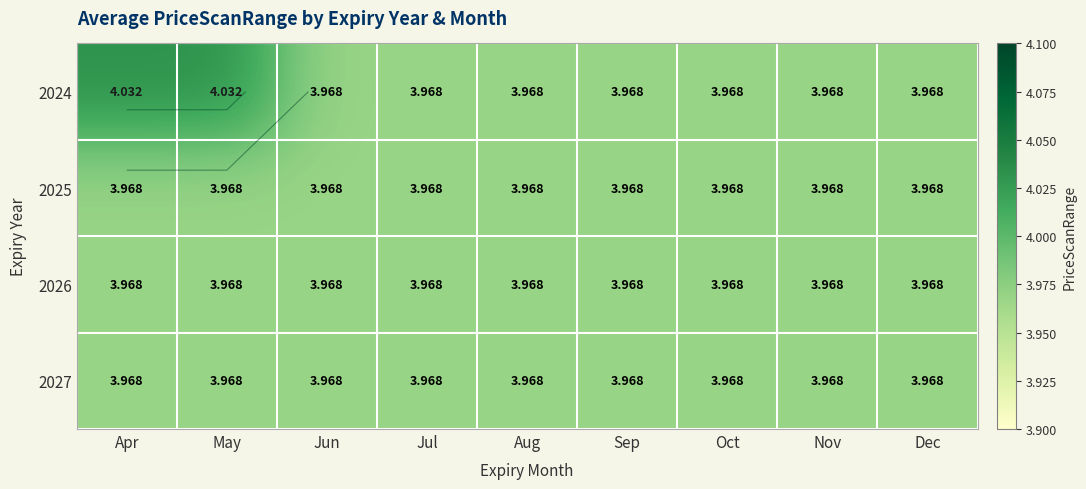

Is it true that 2026 equals 2.1 at May?

False